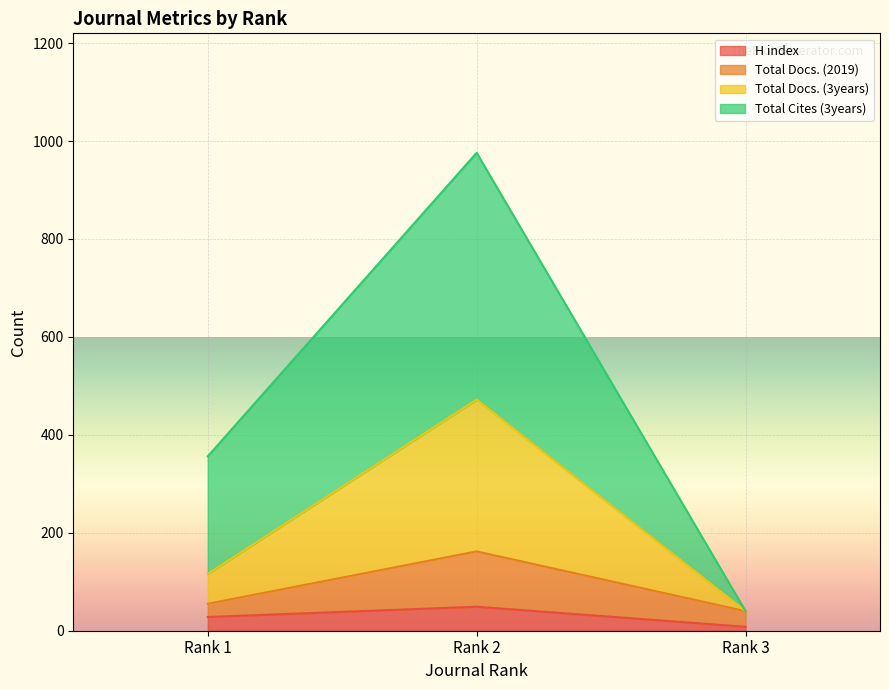

How many Total Docs. (2019) values are between 40 and 162?

3